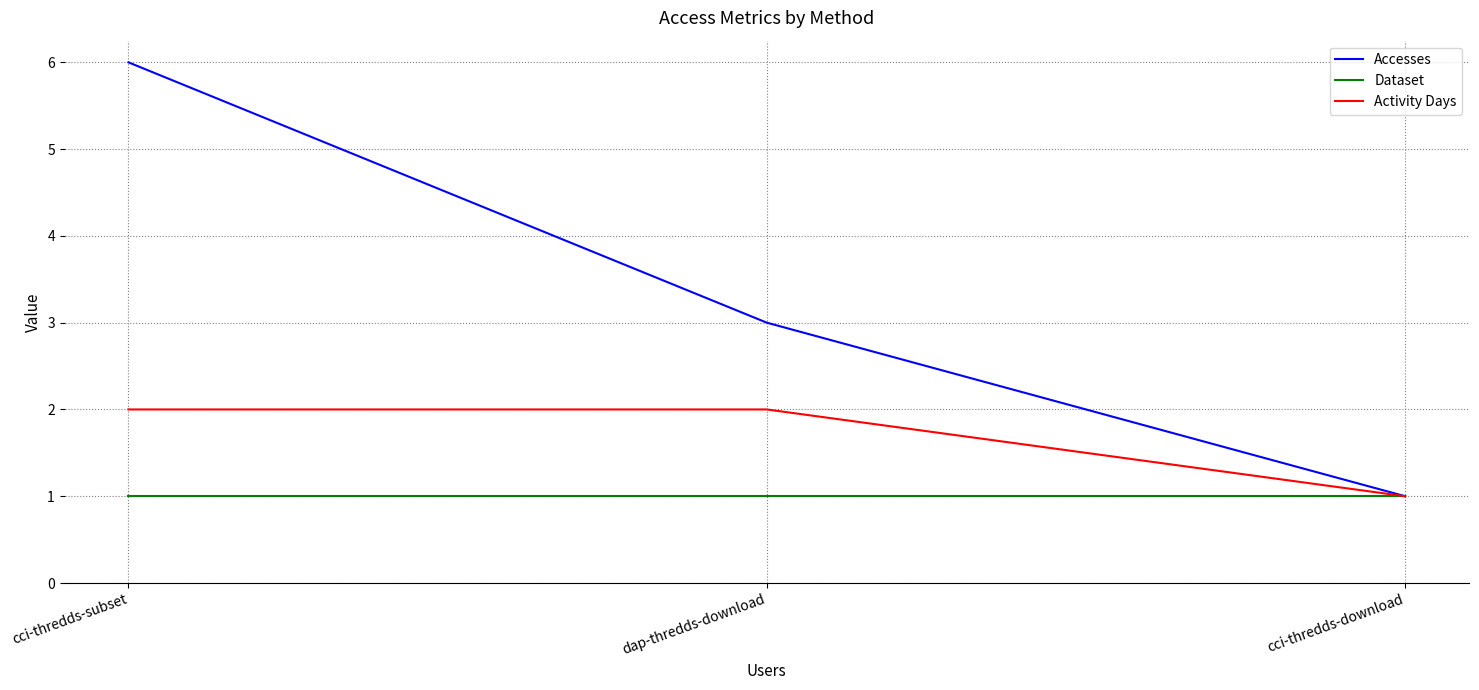

Rank the series by their average value, from highest to lowest.

Accesses, Activity Days, Dataset